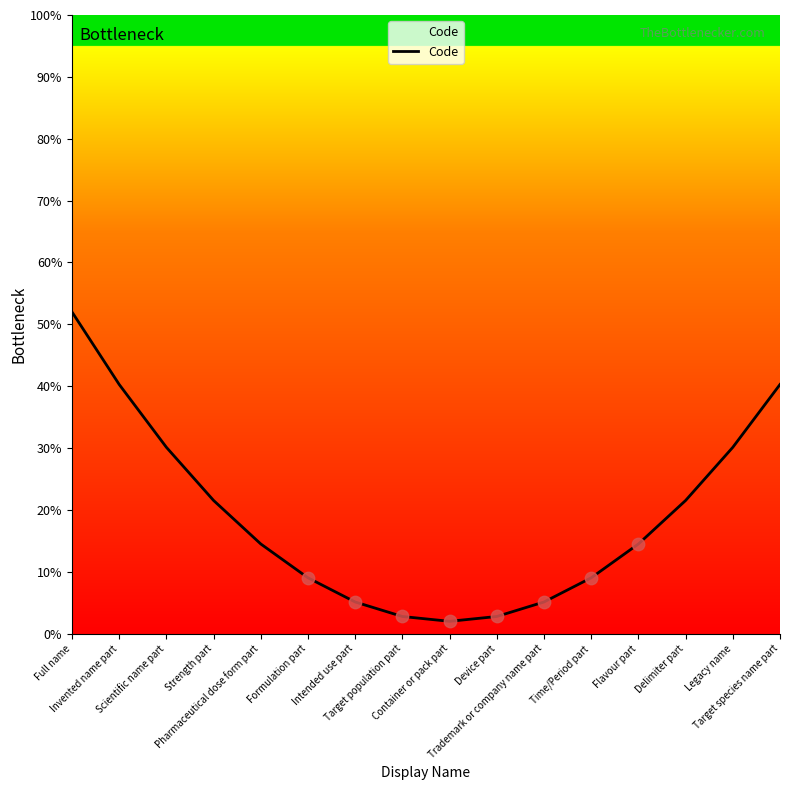

Which has a higher value, Flavour part or Trademark or company name part?

Flavour part